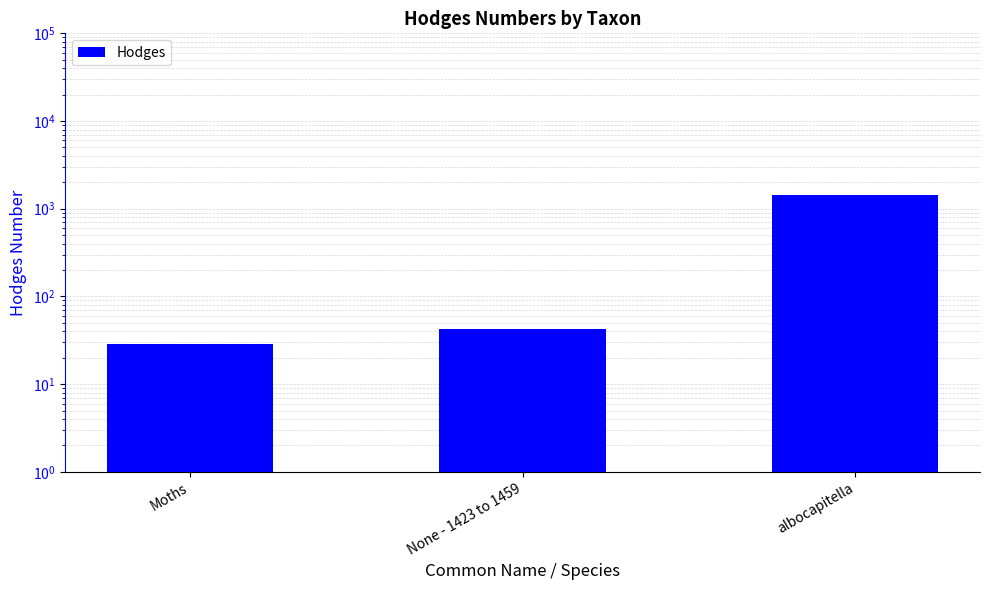

What position from the right is albocapitella?

1